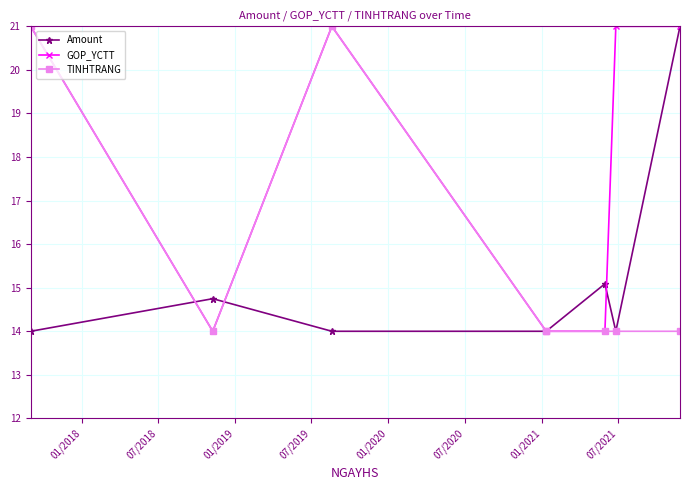

What position from the right is 07/2021?

1